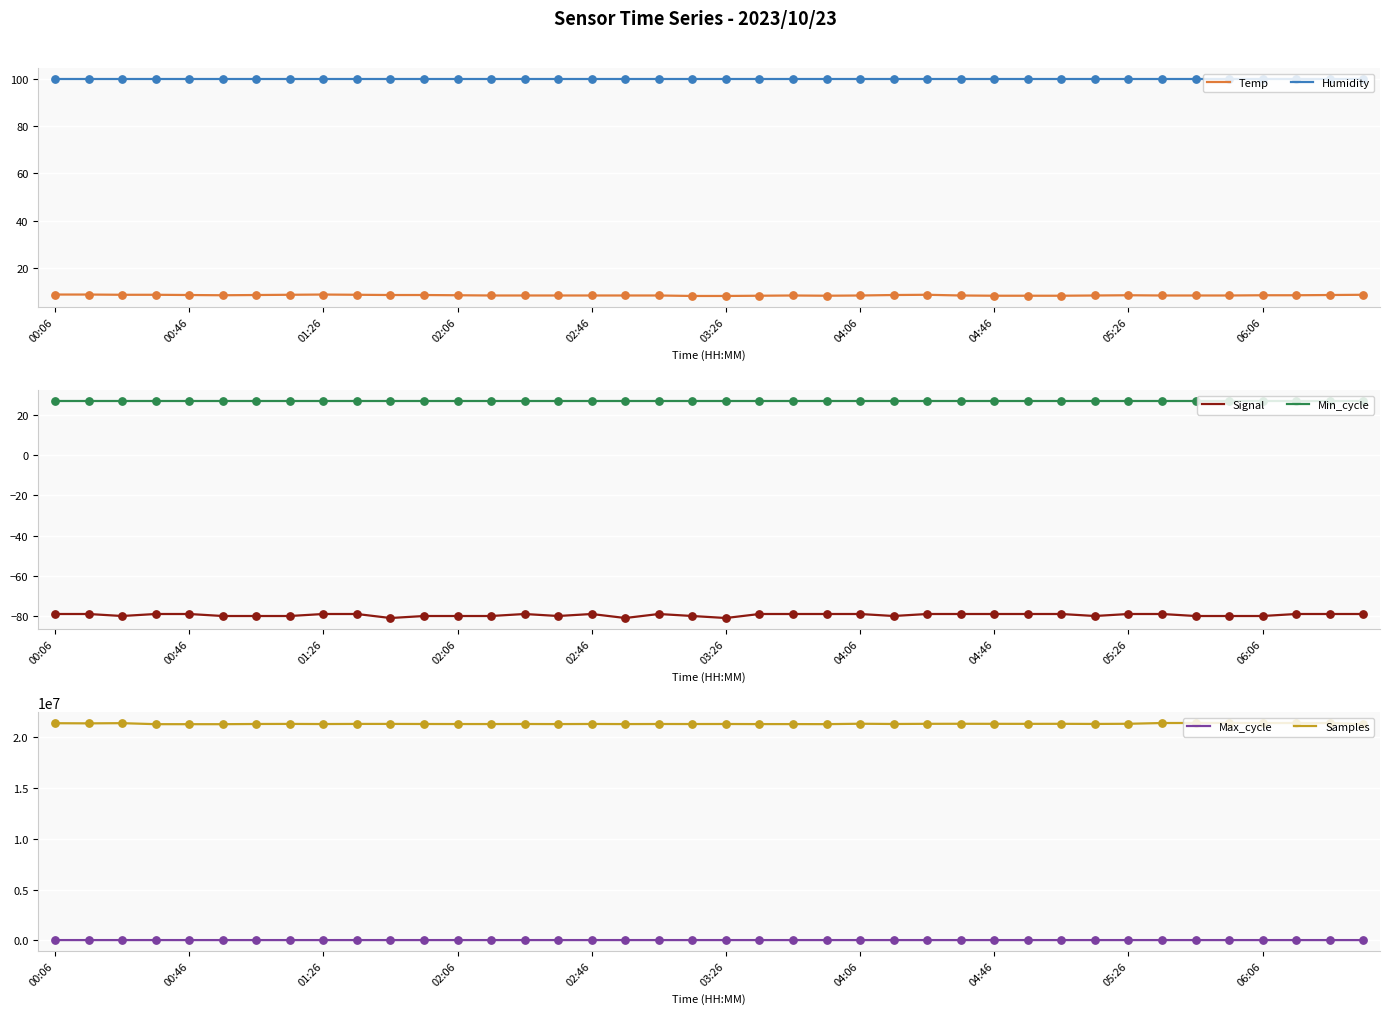

Which series has the largest total across all categories?

Samples